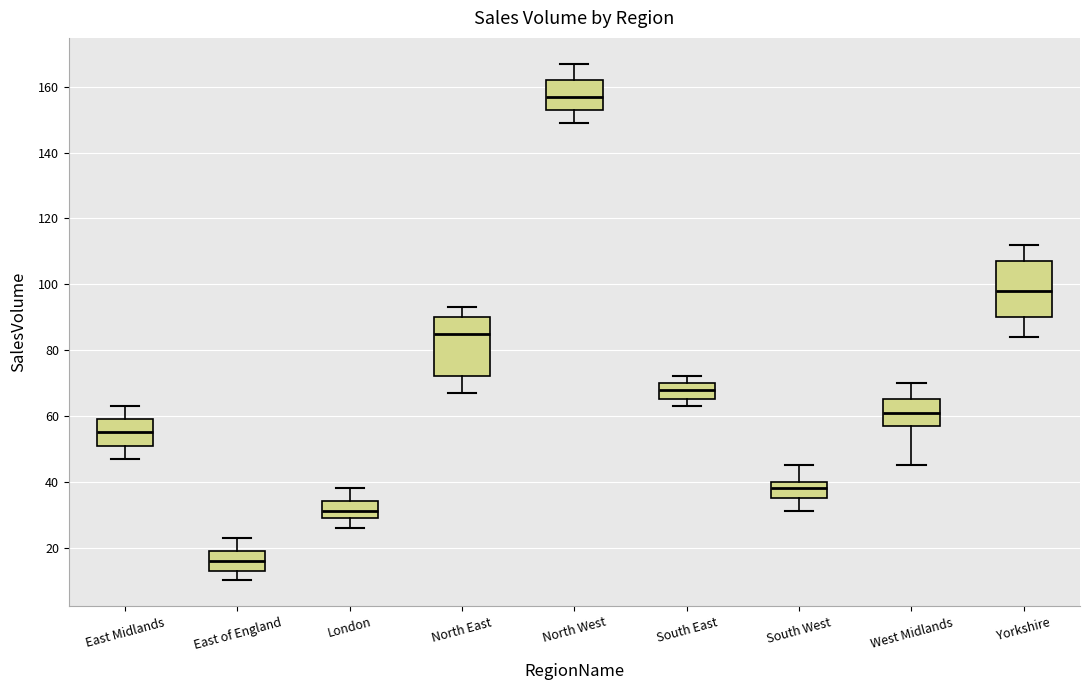

Which box has the lowest median line?

East of England